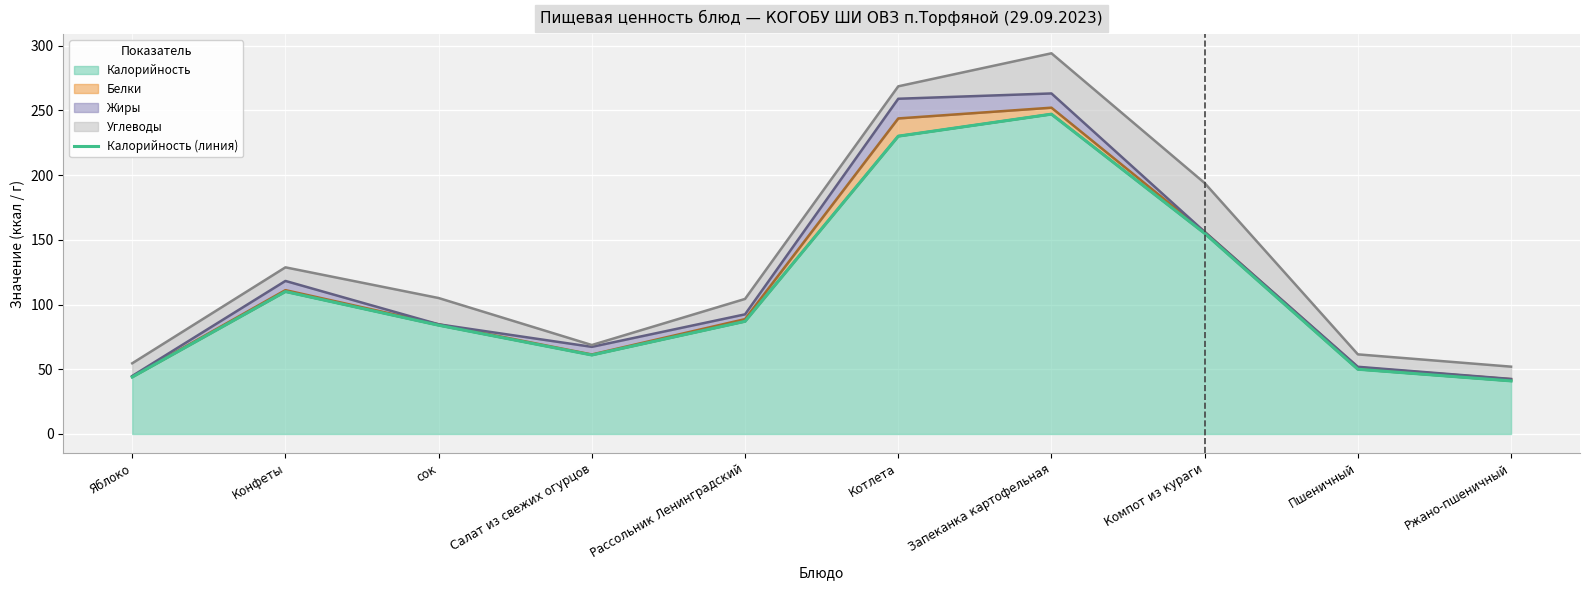

What is the sum of the values at Конфеты and Пшеничный?

160